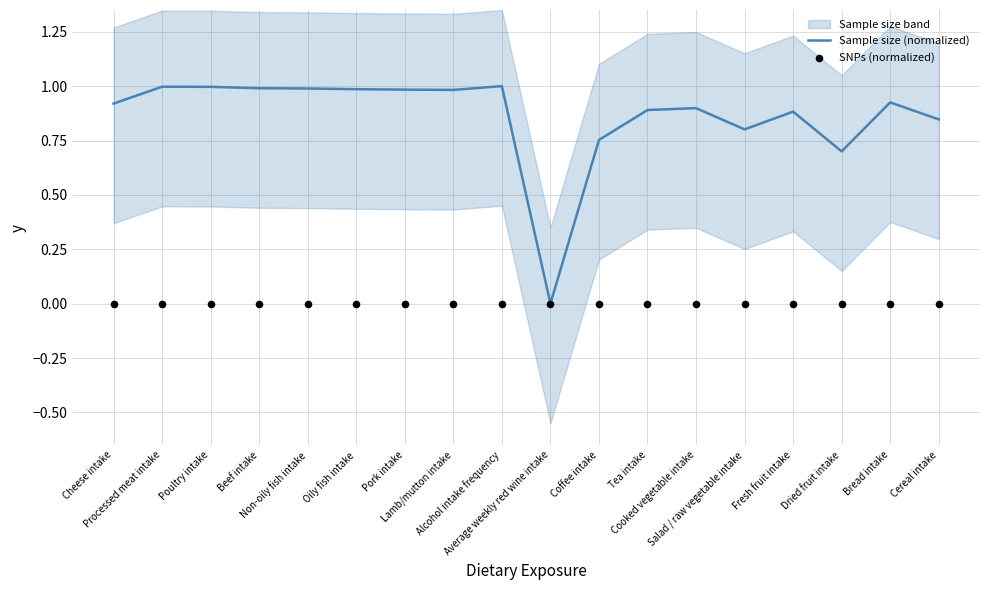

What is the total value across all series at Oily fish intake?

1.0